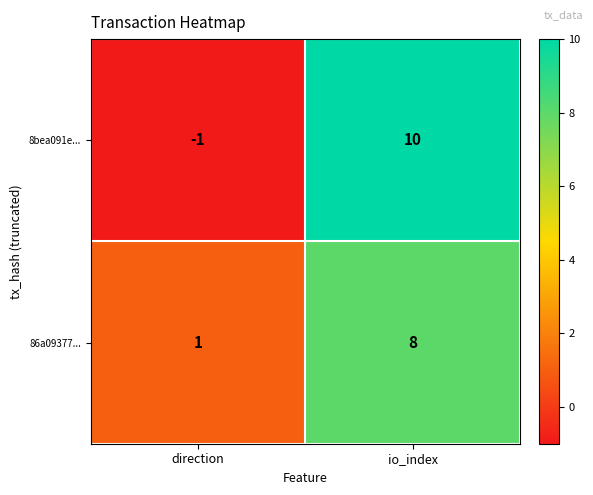

What is the total value across all series at io_index?

18